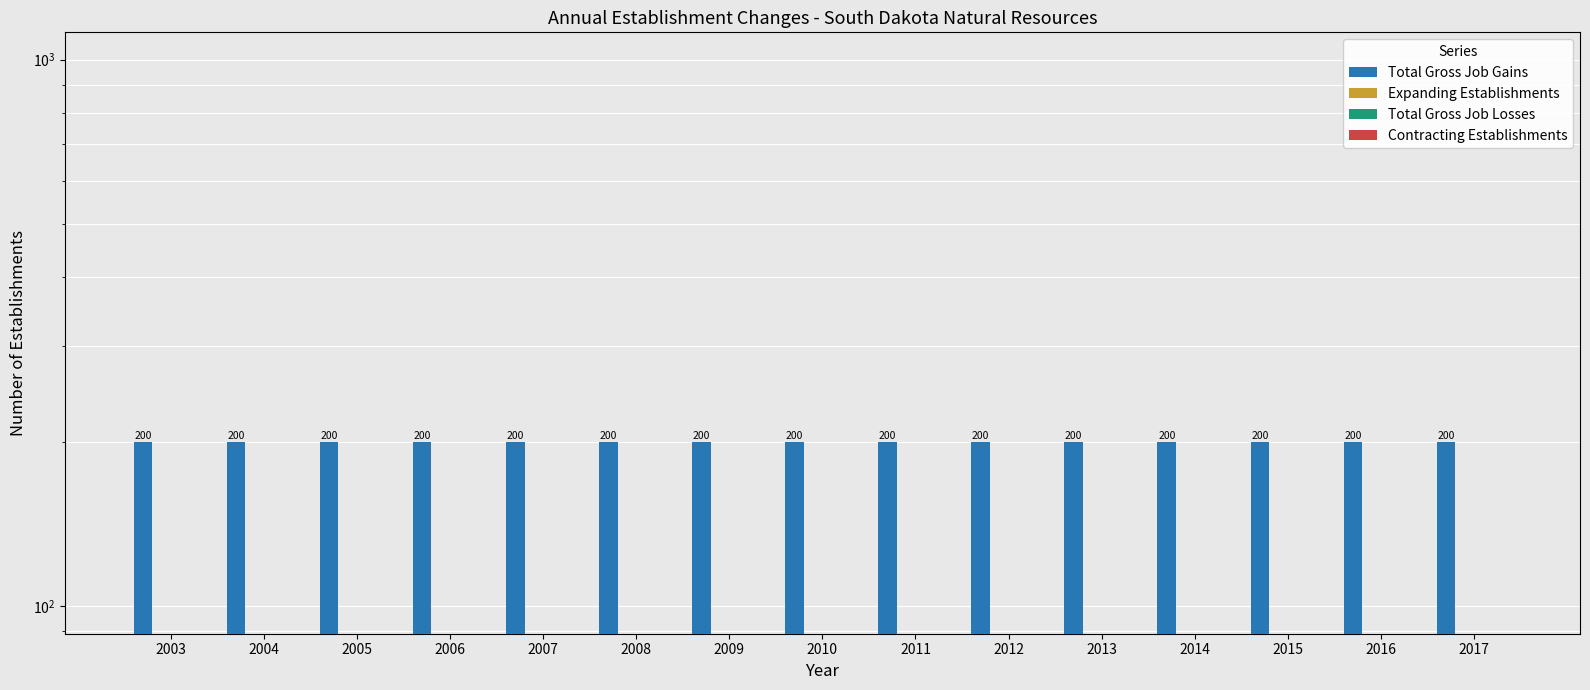

At how many categories does at least one series exceed 25?

15